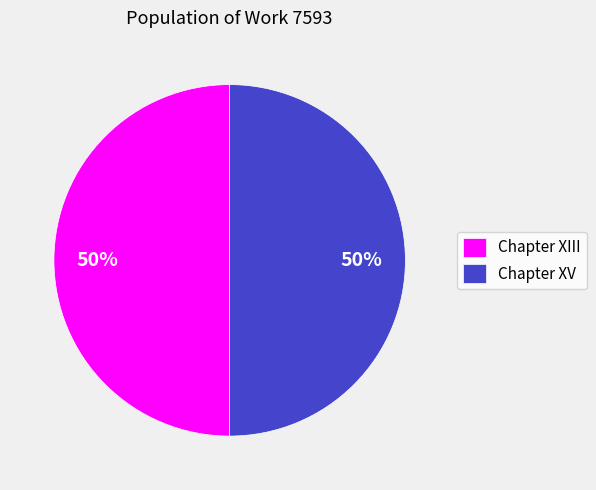

Is it true that Chapter XIII is 63% of the pie?

False